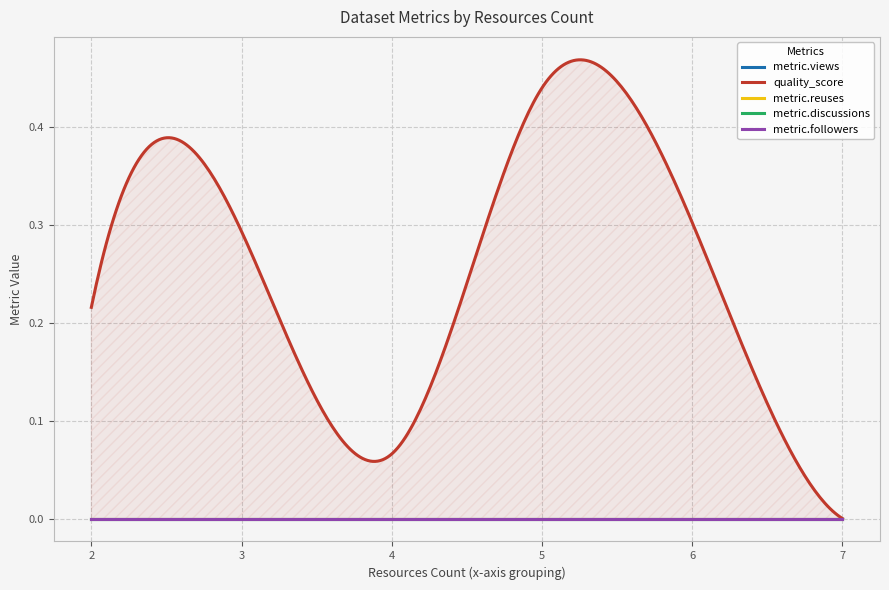

Count the number of categories in the chart.

20